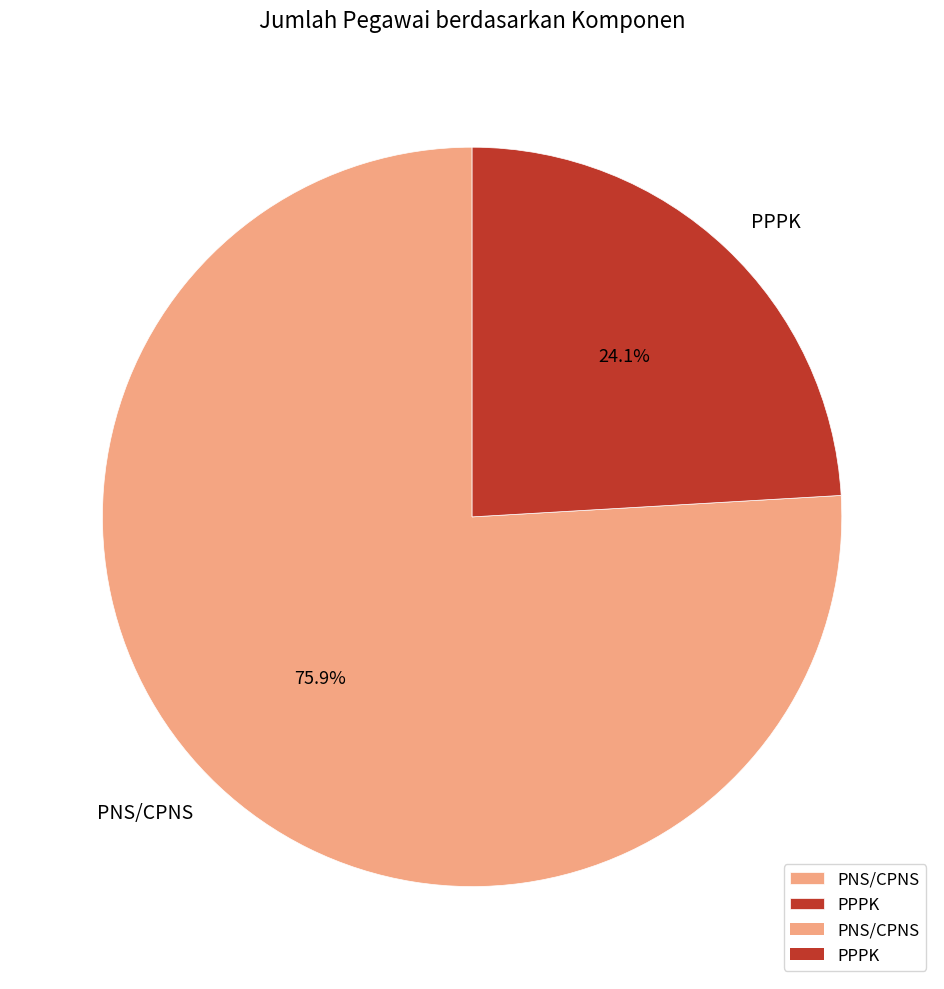

To the nearest percent, what is the difference between the largest and smallest slice percentages?

52%